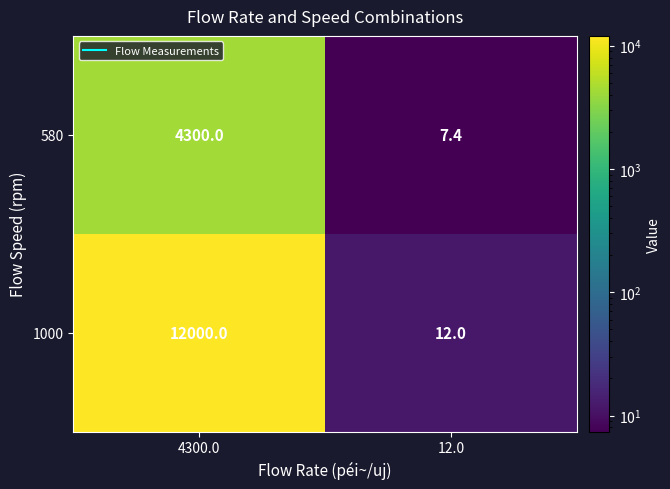

What is the difference between the highest and lowest values at 12.0?

4.6